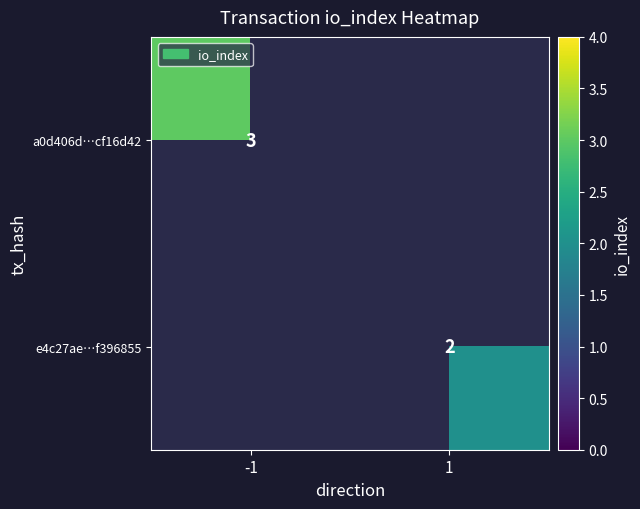

True or false: a0d406d…cf16d42 has a value of 5 at -1.

False